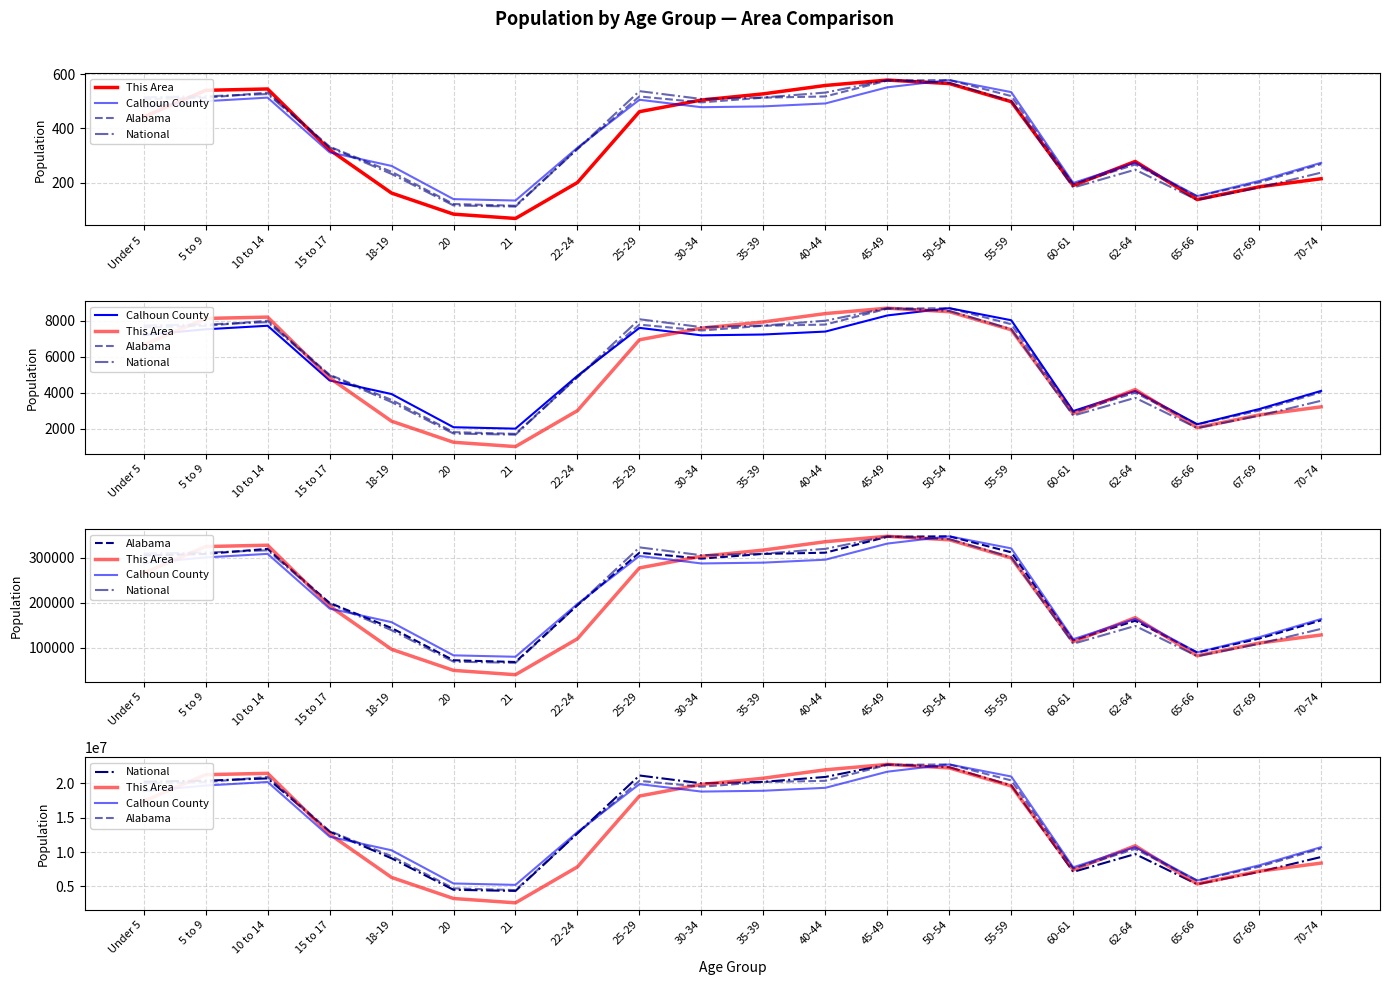

Count the number of categories in the chart.

20